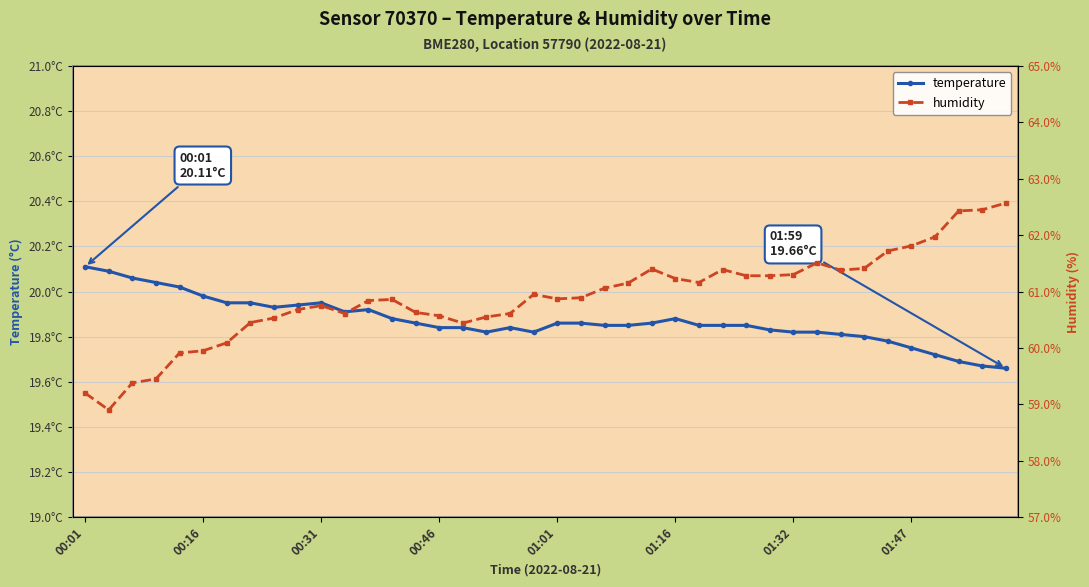

True or false: temperature has a value of 19.9 at 24.

True